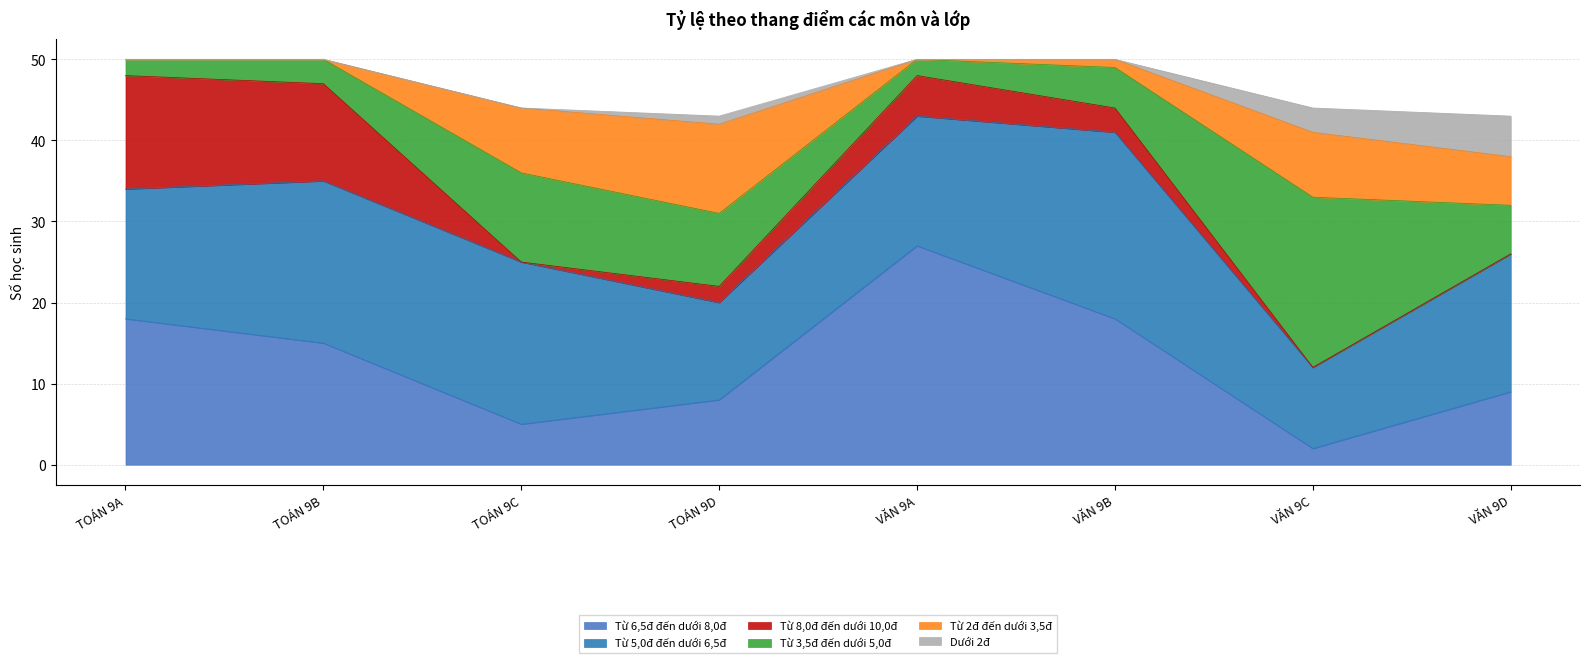

True or false: Từ 8,0đ đến dưới 10,0đ and Từ 3,5đ đến dưới 5,0đ cross at least once.

True